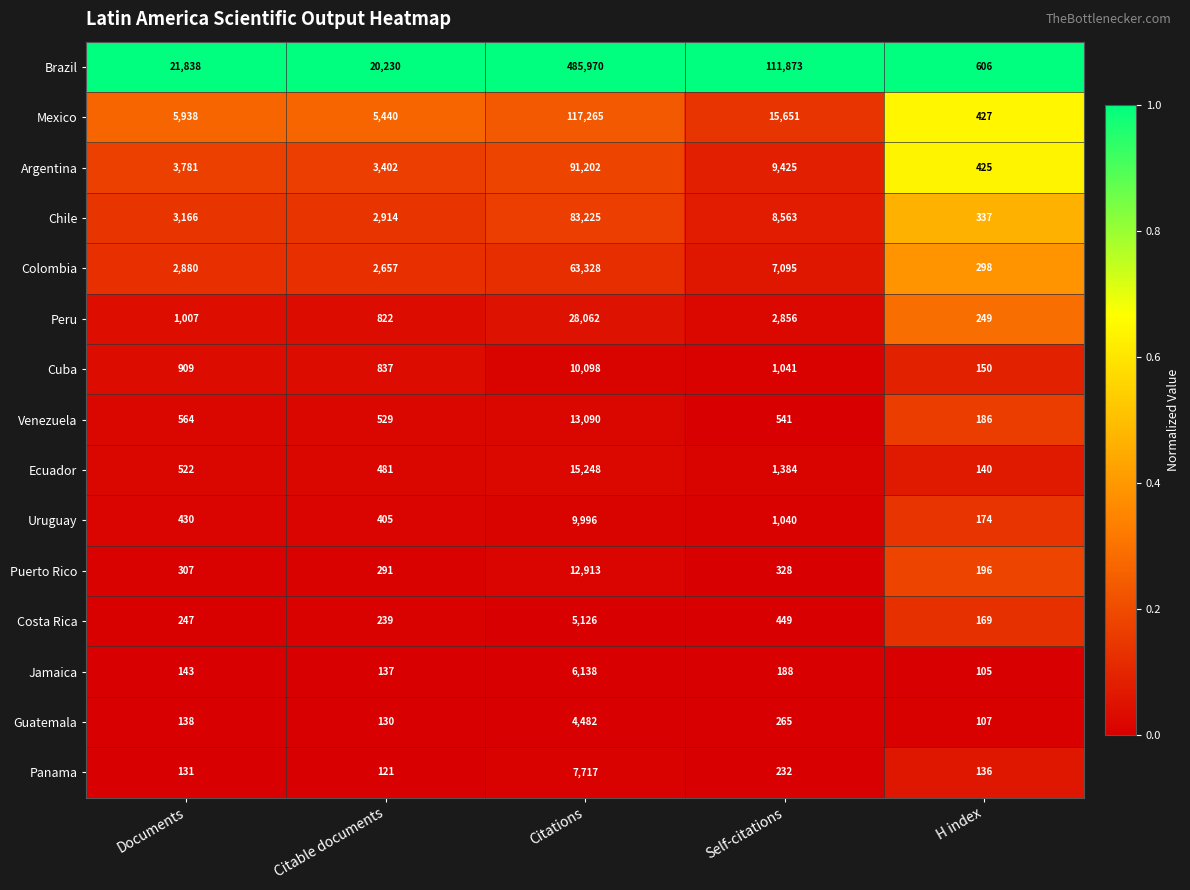

Rank the series by their maximum value, from highest to lowest.

Brazil, Mexico, Argentina, Chile, Colombia, Peru, Ecuador, Venezuela, Puerto Rico, Cuba, Uruguay, Panama, Jamaica, Costa Rica, Guatemala